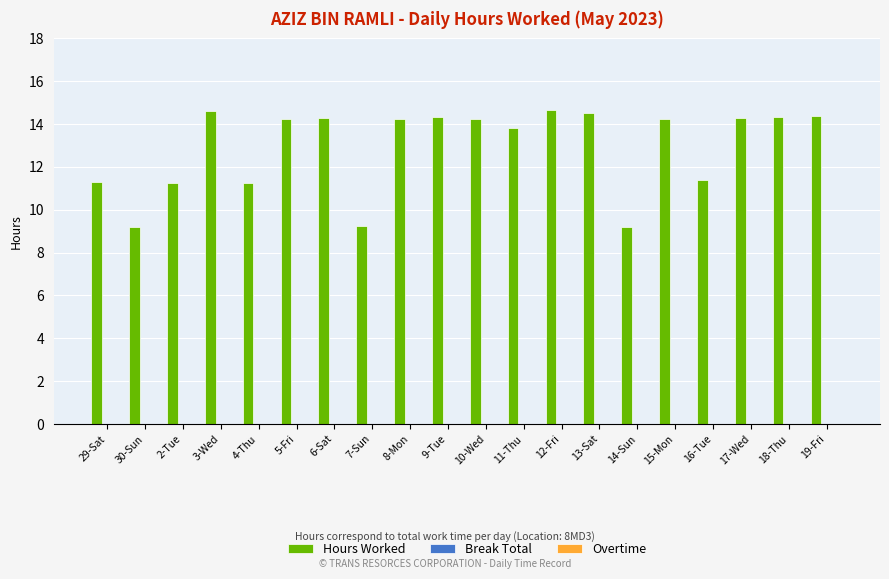

What is the value of the 3rd bar from the left?

11.2